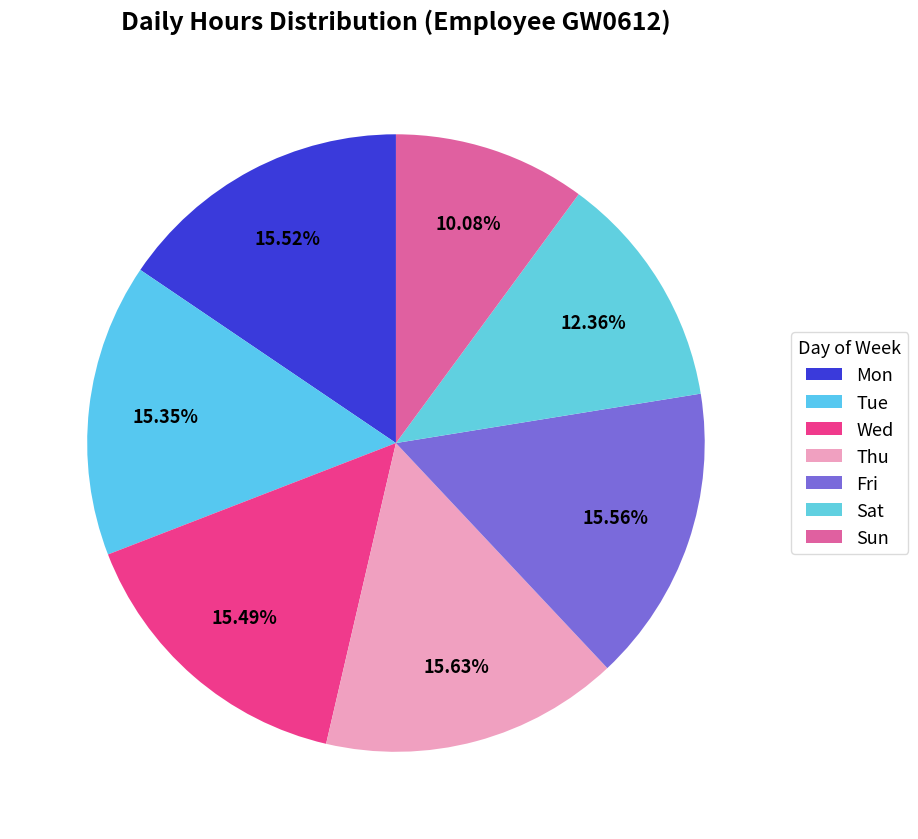

Combined, what portion of the pie is Mon and Thu?

31.2%